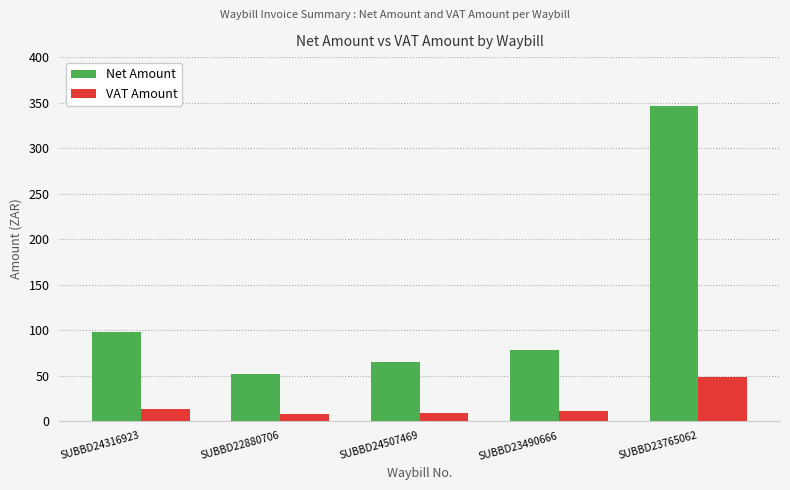

Which series has the largest range (max minus min)?

Net Amount